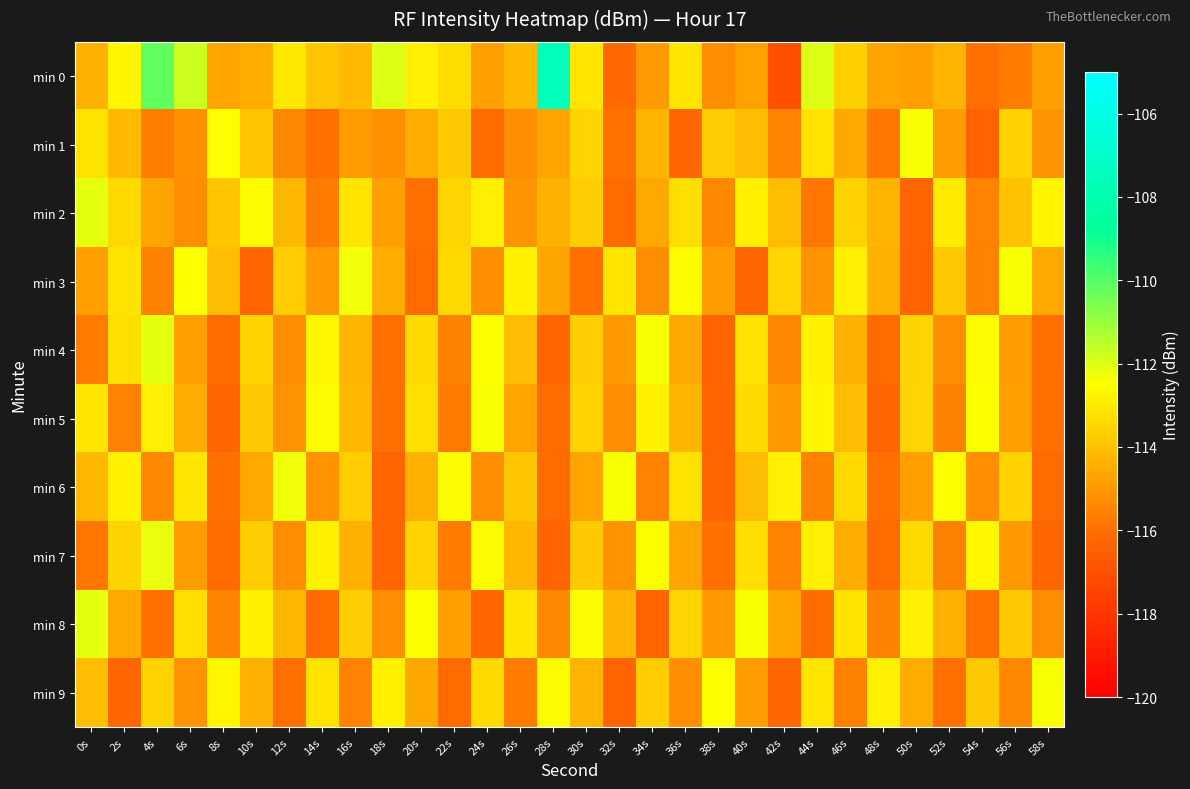

Reading left to right, list all the values displayed in this chart.

min 0: 0s=-114.4	2s=-112.7	4s=-110.2	6s=-111.8	8s=-114.7	10s=-114.5	12s=-113.0	14s=-113.9	16s=-114.2	18s=-112.0	20s=-112.9	22s=-113.4	24s=-114.8	26s=-114.3	28s=-107.5	30s=-113.1	32s=-116.2	34s=-114.9	36s=-113.1	38s=-115.3	40s=-114.8	42s=-117.1	44s=-112.0	46s=-113.6	48s=-114.7	50s=-114.8	52s=-114.3	54s=-116.0	56s=-115.7	58s=-114.8
min 1: 0s=-113.2	2s=-114.2	4s=-115.6	6s=-115.1	8s=-112.5	10s=-113.9	12s=-115.4	14s=-116.0	16s=-114.9	18s=-115.1	20s=-114.5	22s=-113.8	24s=-116.1	26s=-115.2	28s=-114.7	30s=-113.5	32s=-115.9	34s=-114.3	36s=-116.2	38s=-113.7	40s=-114.1	42s=-115.5	44s=-113.2	46s=-114.6	48s=-115.8	50s=-112.4	52s=-114.9	54s=-116.3	56s=-113.6	58s=-115.1
min 2: 0s=-112.1	2s=-113.4	4s=-114.7	6s=-115.3	8s=-113.9	10s=-112.6	12s=-114.2	14s=-115.7	16s=-113.1	18s=-114.8	20s=-116.0	22s=-113.5	24s=-112.9	26s=-115.1	28s=-114.4	30s=-113.7	32s=-116.1	34s=-114.6	36s=-113.3	38s=-115.4	40s=-112.8	42s=-114.1	44s=-115.8	46s=-113.6	48s=-114.3	50s=-116.2	52s=-113.0	54s=-115.5	56s=-114.0	58s=-112.7
min 3: 0s=-114.8	2s=-113.2	4s=-115.6	6s=-112.5	8s=-114.1	10s=-116.3	12s=-113.7	14s=-115.0	16s=-112.3	18s=-114.5	20s=-116.1	22s=-113.4	24s=-115.2	26s=-112.8	28s=-114.7	30s=-116.0	32s=-113.1	34s=-115.3	36s=-112.6	38s=-114.9	40s=-116.2	42s=-113.5	44s=-115.1	46s=-112.9	48s=-114.4	50s=-116.3	52s=-113.8	54s=-115.5	56s=-112.4	58s=-114.6
min 4: 0s=-115.7	2s=-113.3	4s=-112.1	6s=-114.8	8s=-116.1	10s=-113.6	12s=-115.2	14s=-112.7	16s=-114.3	18s=-116.0	20s=-113.4	22s=-115.6	24s=-112.5	26s=-114.1	28s=-116.2	30s=-113.7	32s=-115.0	34s=-112.4	36s=-114.6	38s=-116.3	40s=-113.2	42s=-115.4	44s=-112.8	46s=-114.4	48s=-116.1	50s=-113.5	52s=-115.3	54s=-112.6	56s=-114.9	58s=-116.0
min 5: 0s=-113.1	2s=-115.5	4s=-112.9	6s=-114.5	8s=-116.2	10s=-113.8	12s=-115.1	14s=-112.6	16s=-114.2	18s=-116.0	20s=-113.3	22s=-115.7	24s=-112.4	26s=-114.7	28s=-116.1	30s=-113.6	32s=-115.2	34s=-112.8	36s=-114.3	38s=-116.3	40s=-113.4	42s=-115.0	44s=-112.7	46s=-114.1	48s=-116.2	50s=-113.5	52s=-115.6	54s=-112.5	56s=-114.8	58s=-116.0
min 6: 0s=-114.2	2s=-112.8	4s=-115.4	6s=-113.1	8s=-116.0	10s=-114.6	12s=-112.3	14s=-115.1	16s=-113.7	18s=-116.2	20s=-114.4	22s=-112.6	24s=-115.3	26s=-113.9	28s=-116.1	30s=-114.7	32s=-112.4	34s=-115.5	36s=-113.2	38s=-116.3	40s=-114.1	42s=-112.9	44s=-115.6	46s=-113.4	48s=-116.0	50s=-114.8	52s=-112.5	54s=-115.2	56s=-113.6	58s=-116.1
min 7: 0s=-115.8	2s=-113.5	4s=-112.2	6s=-114.9	8s=-116.1	10s=-113.7	12s=-115.3	14s=-112.8	16s=-114.4	18s=-116.2	20s=-113.6	22s=-115.7	24s=-112.6	26s=-114.2	28s=-116.3	30s=-113.8	32s=-115.1	34s=-112.5	36s=-114.7	38s=-116.0	40s=-113.3	42s=-115.5	44s=-112.9	46s=-114.5	48s=-116.1	50s=-113.4	52s=-115.6	54s=-112.7	56s=-115.0	58s=-116.2
min 8: 0s=-112.1	2s=-114.6	4s=-116.0	6s=-113.3	8s=-115.5	10s=-112.8	12s=-114.2	14s=-116.1	16s=-113.7	18s=-115.2	20s=-112.5	22s=-114.8	24s=-116.2	26s=-113.1	28s=-115.4	30s=-112.6	32s=-114.3	34s=-116.3	36s=-113.5	38s=-115.0	40s=-112.4	42s=-114.7	44s=-116.1	46s=-113.2	48s=-115.6	50s=-112.9	52s=-114.4	54s=-116.0	56s=-113.8	58s=-115.3
min 9: 0s=-114.1	2s=-116.2	4s=-113.6	6s=-115.1	8s=-112.7	10s=-114.4	12s=-116.0	14s=-113.2	16s=-115.5	18s=-112.8	20s=-114.6	22s=-116.1	24s=-113.4	26s=-115.7	28s=-112.6	30s=-114.3	32s=-116.3	34s=-113.7	36s=-115.2	38s=-112.5	40s=-114.9	42s=-116.2	44s=-113.1	46s=-115.6	48s=-112.9	50s=-114.5	52s=-116.0	54s=-113.8	56s=-115.4	58s=-112.4